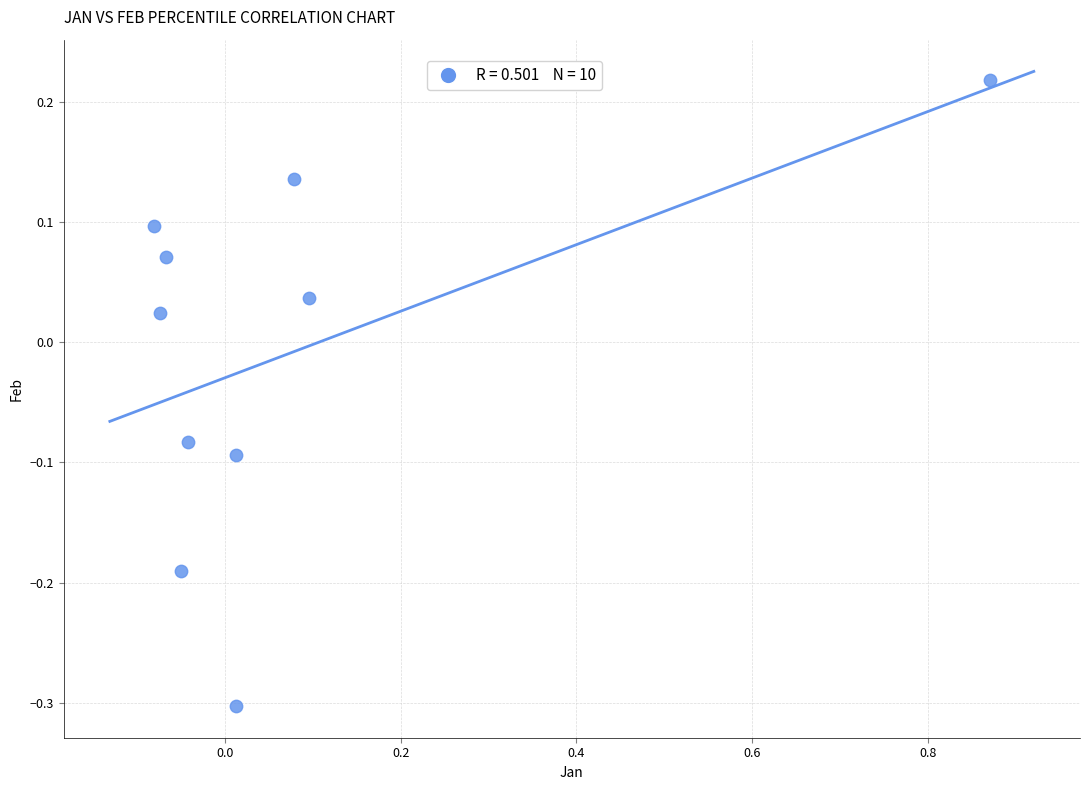

What is the range of Y values (max minus min)?

0.5